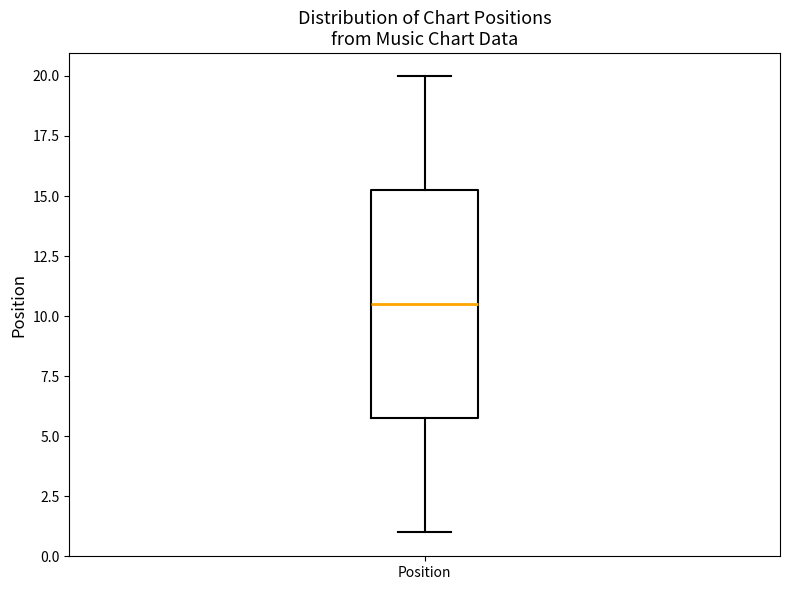

Transcribe this box plot: give where the median line is, the range the box spans, and where the two whiskers end, as read against the y-axis. The values are not printed on the chart, so give them approximately, as read against the axis.

median 10.5, box 6.0 to 15.5, whiskers 1.0 to 20.0